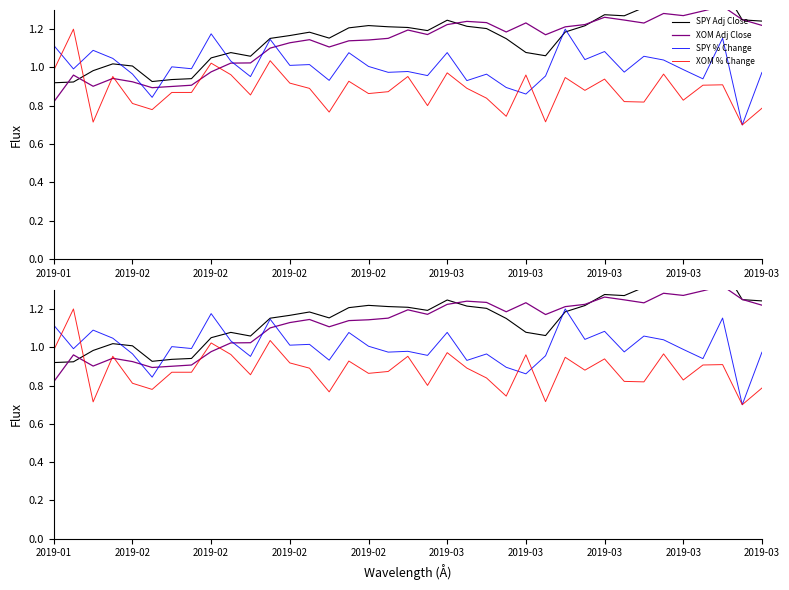

True or false: SPY Adj Close and XOM % Change cross at least once.

True